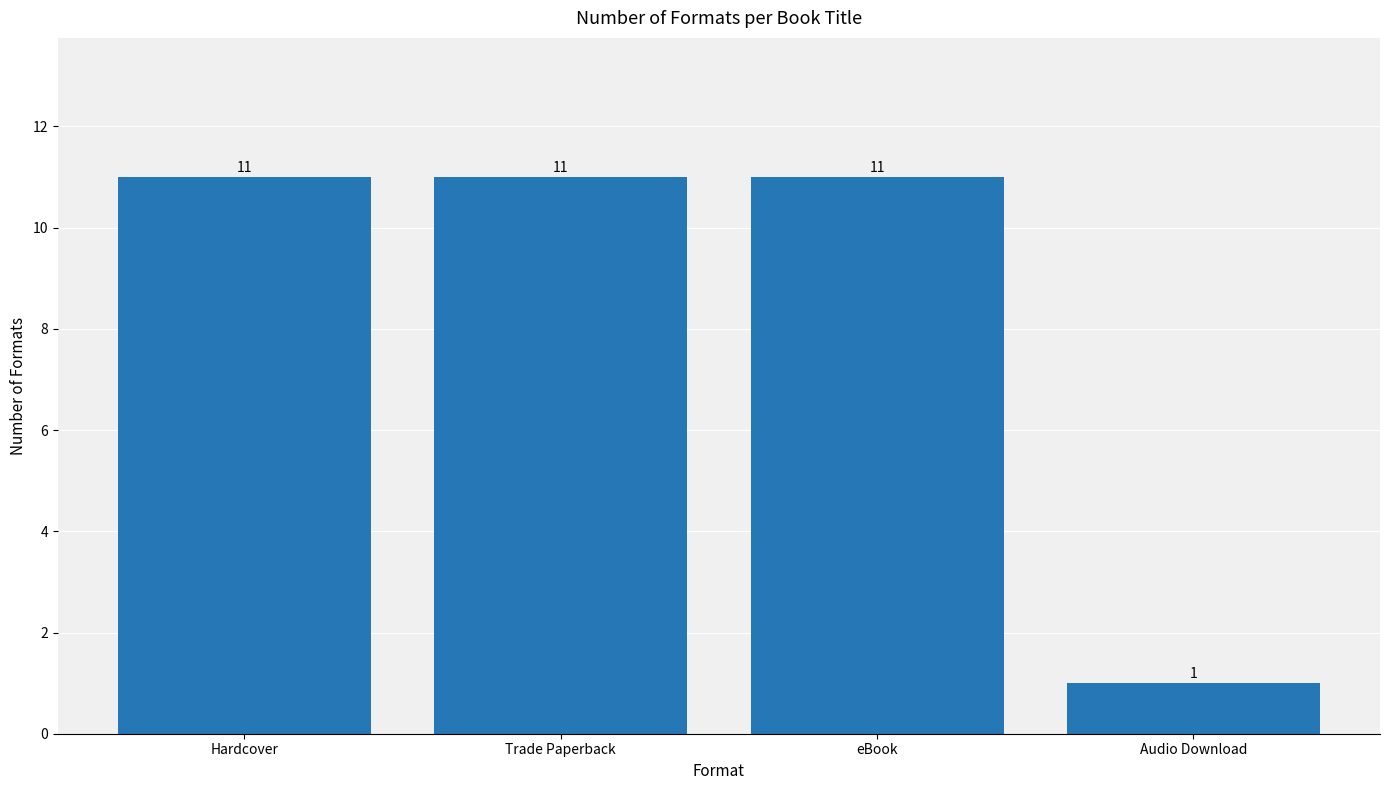

Reading right to left, transcribe all the data shown in this chart.

Audio Download=1	eBook=11	Trade Paperback=11	Hardcover=11